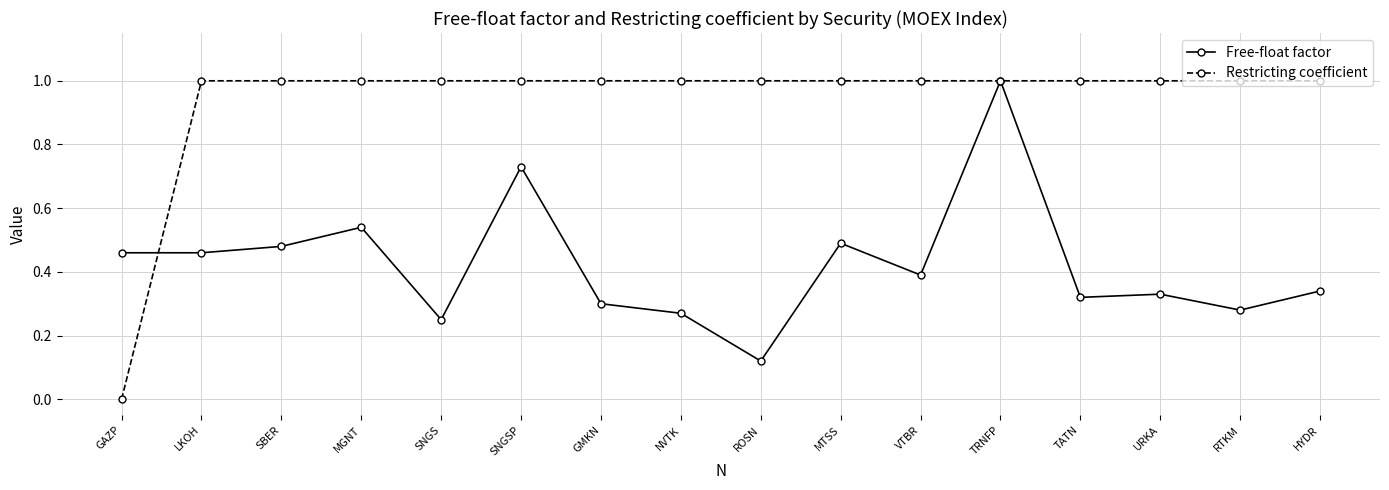

True or false: Restricting coefficient has a value of 0.3 at LKOH.

False